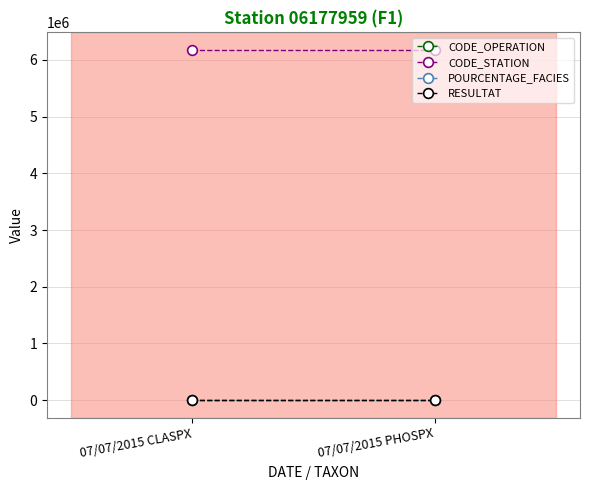

What is the spread (max minus min) of values at 07/07/2015 CLASPX?

6177959.0